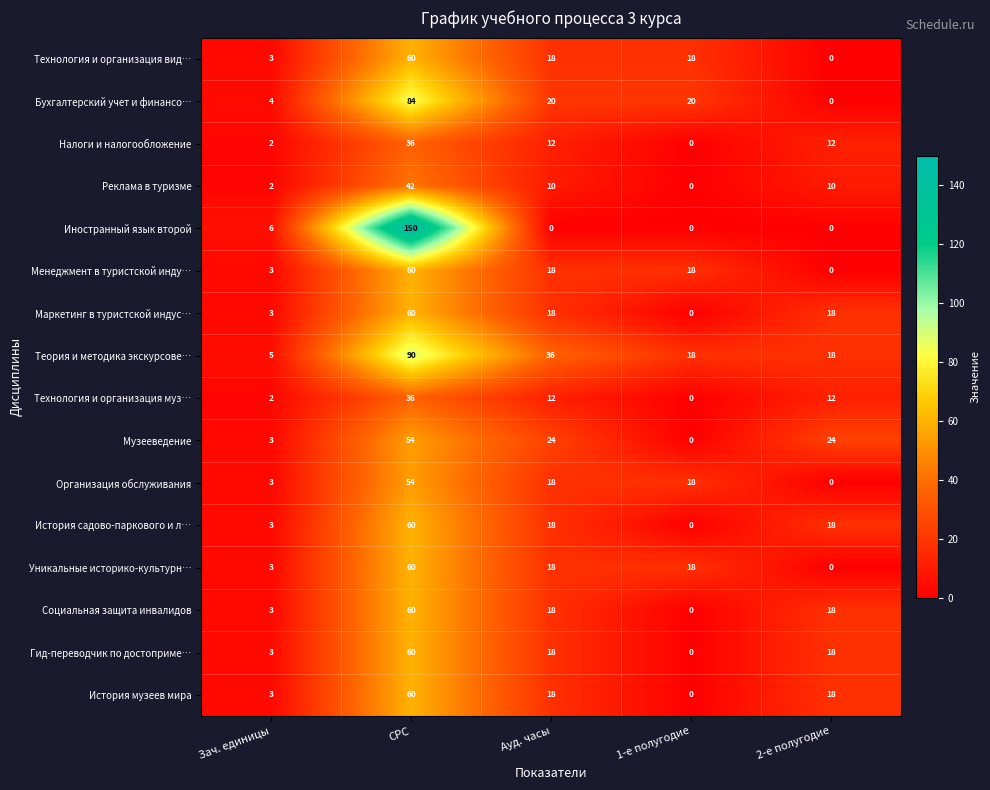

Which category has the highest value across all series?

СРС